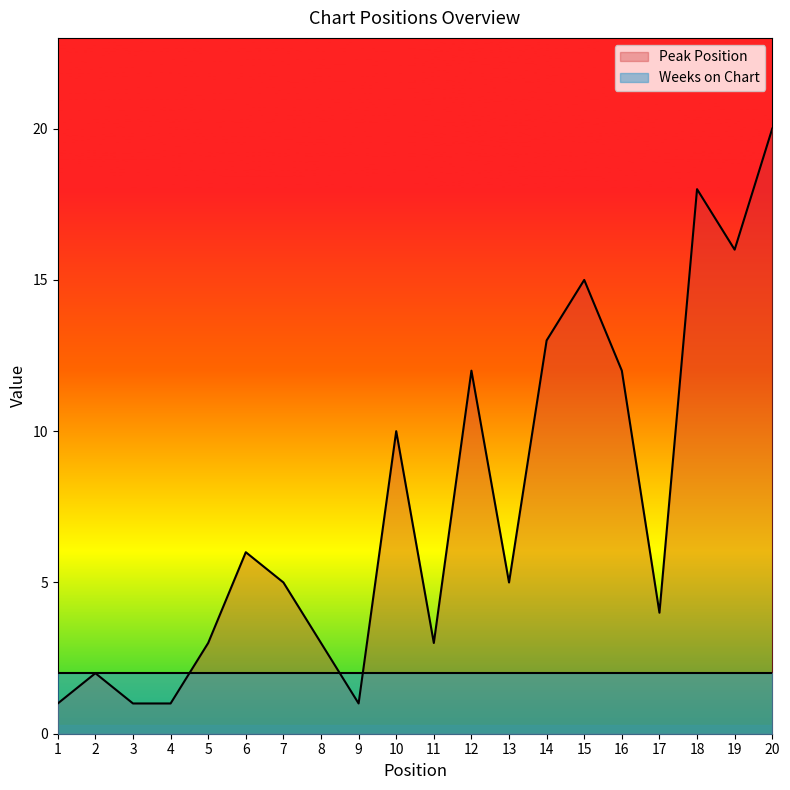

At which category does the data reach its first local valley?

9